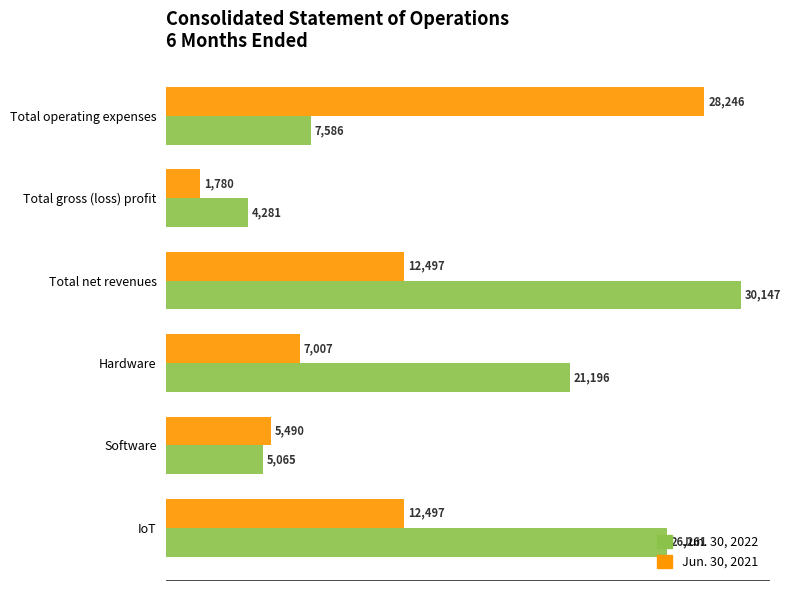

The Jun. 30, 2022 series shows 6855 at Total gross (loss) profit. True or false?

False